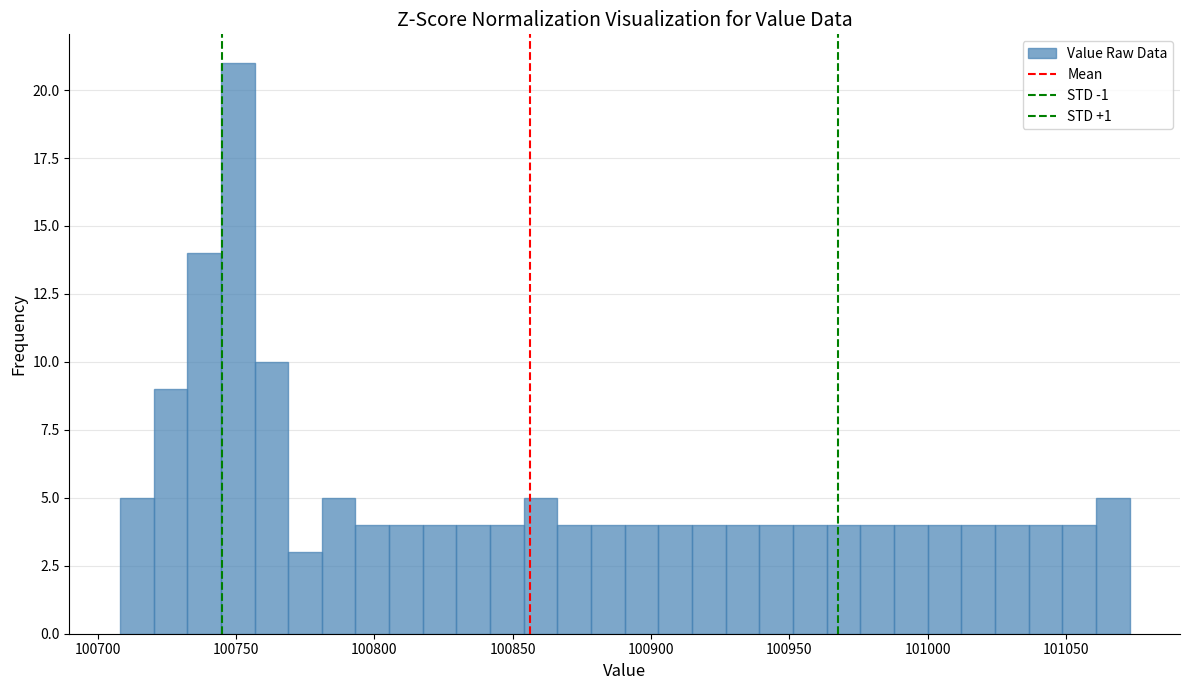

Read against the x-axis, roughly where is the centre of the tallest bar?

100750